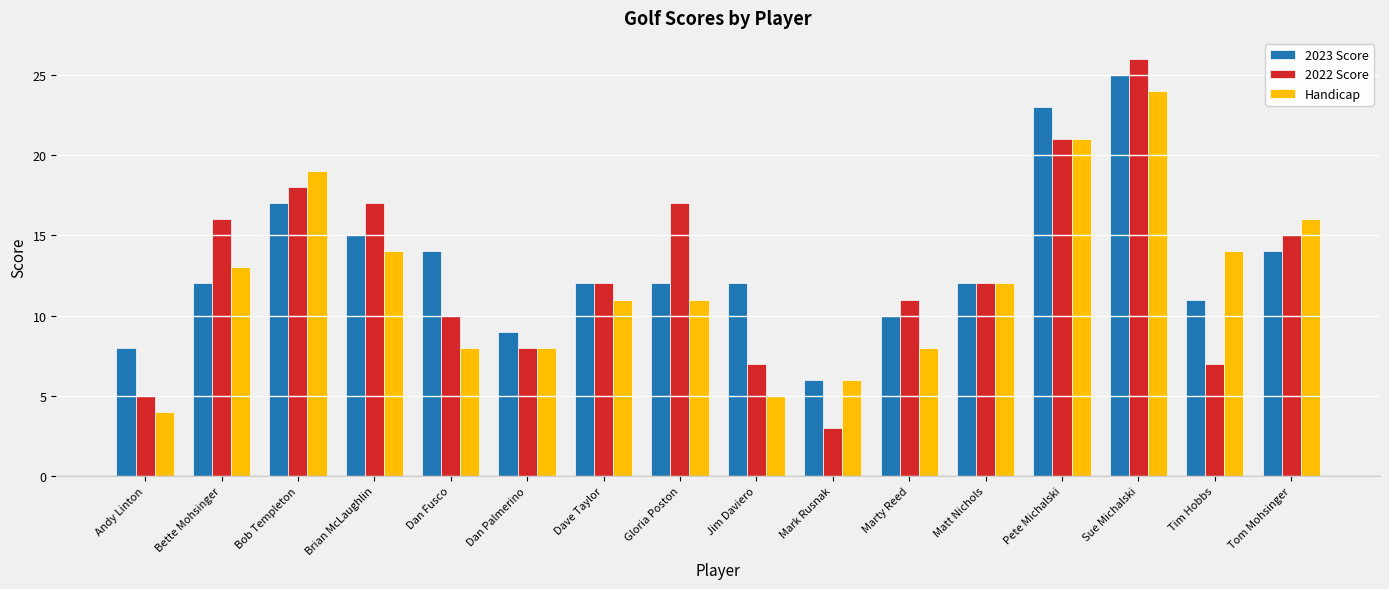

Does the chart contain any negative values?

No